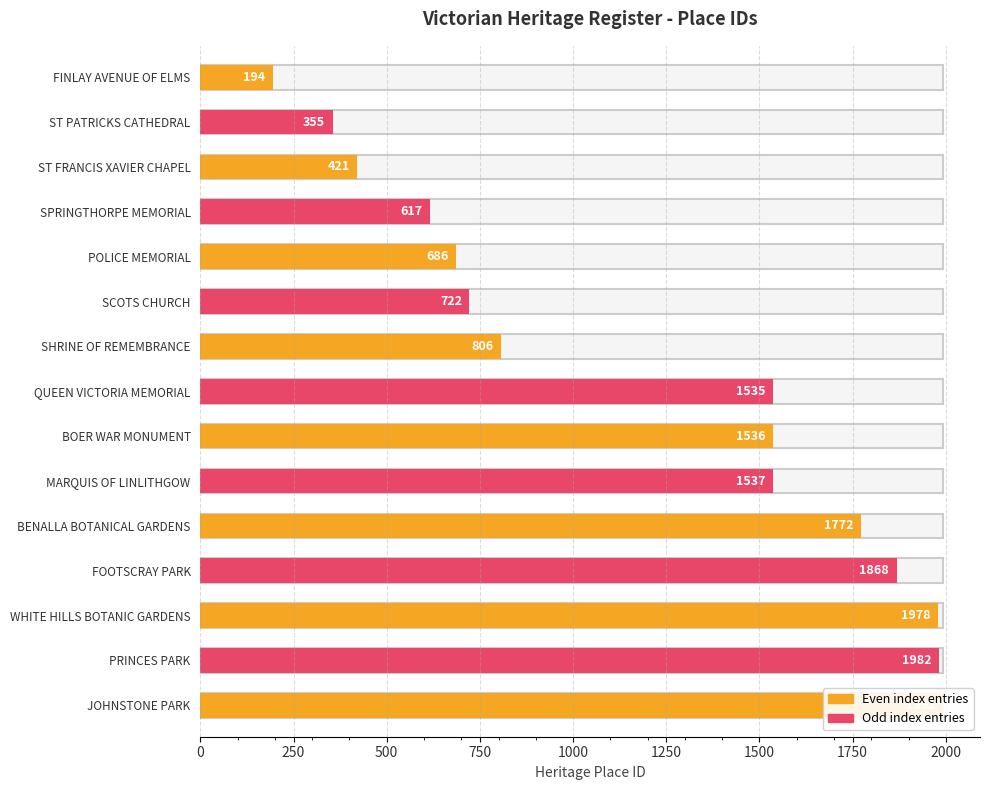

Which label corresponds to the largest value in the chart?

JOHNSTONE PARK